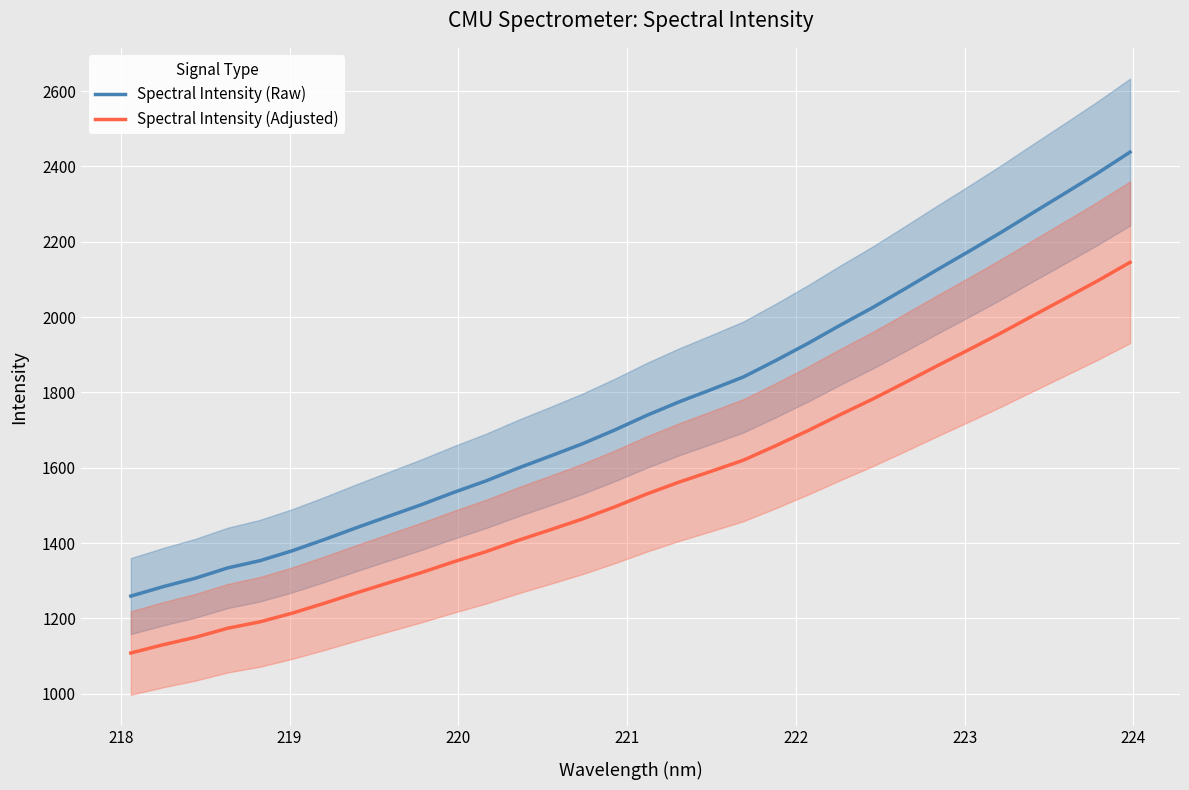

What is the highest value of the Spectral Intensity (Raw) series?

2438.0